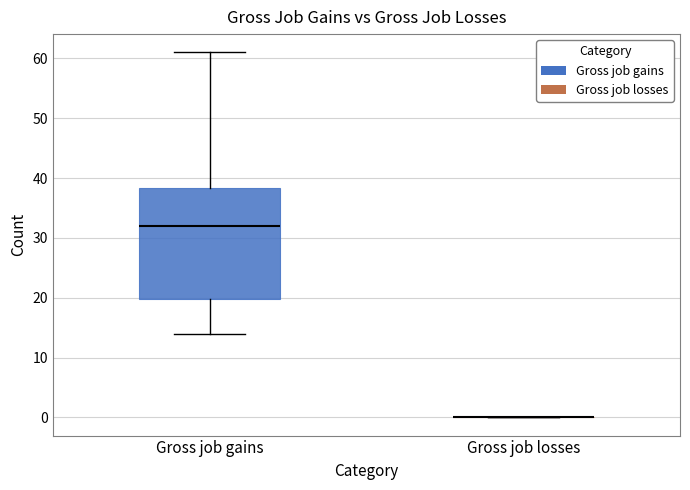

Which box is the tallest, from its lower edge to its upper edge?

Gross job gains